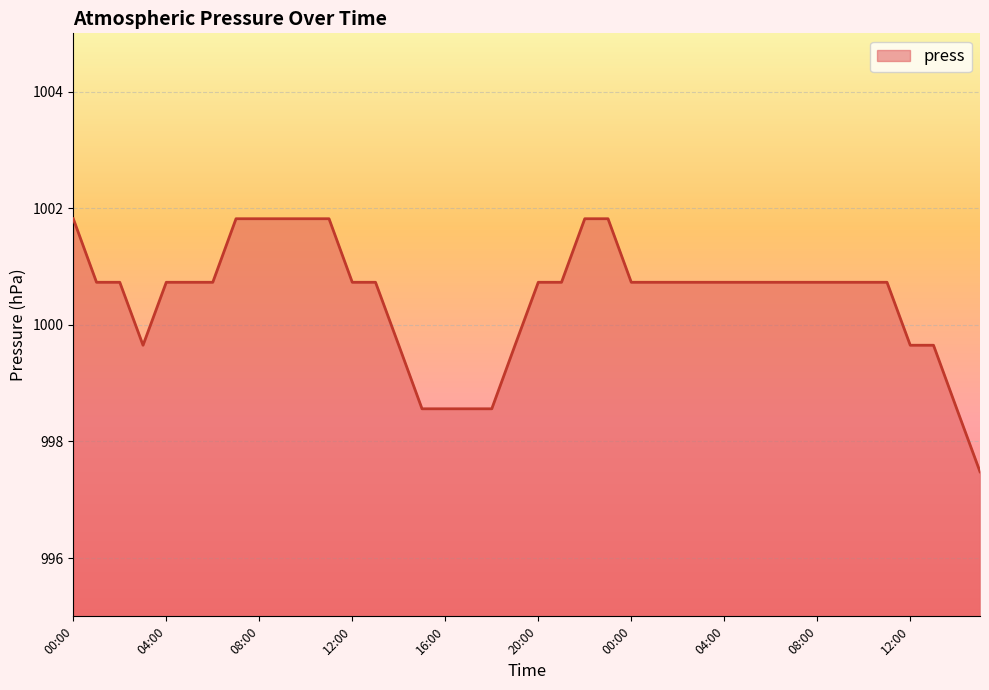

What is the minimum value shown in the chart?

997.5